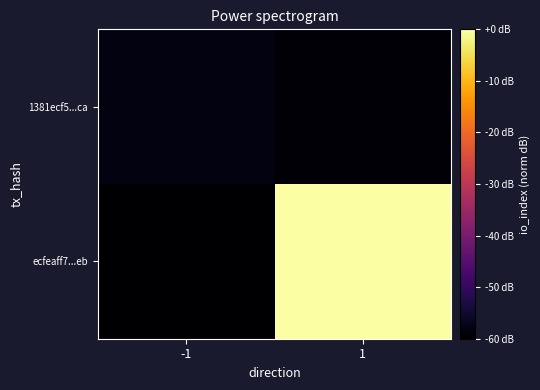

Reading right to left, what are all the values shown in this chart?

ecfeaff7...eb: 1=0.0	-1=-60.0
1381ecf5...ca: 1=-59.1	-1=-58.2